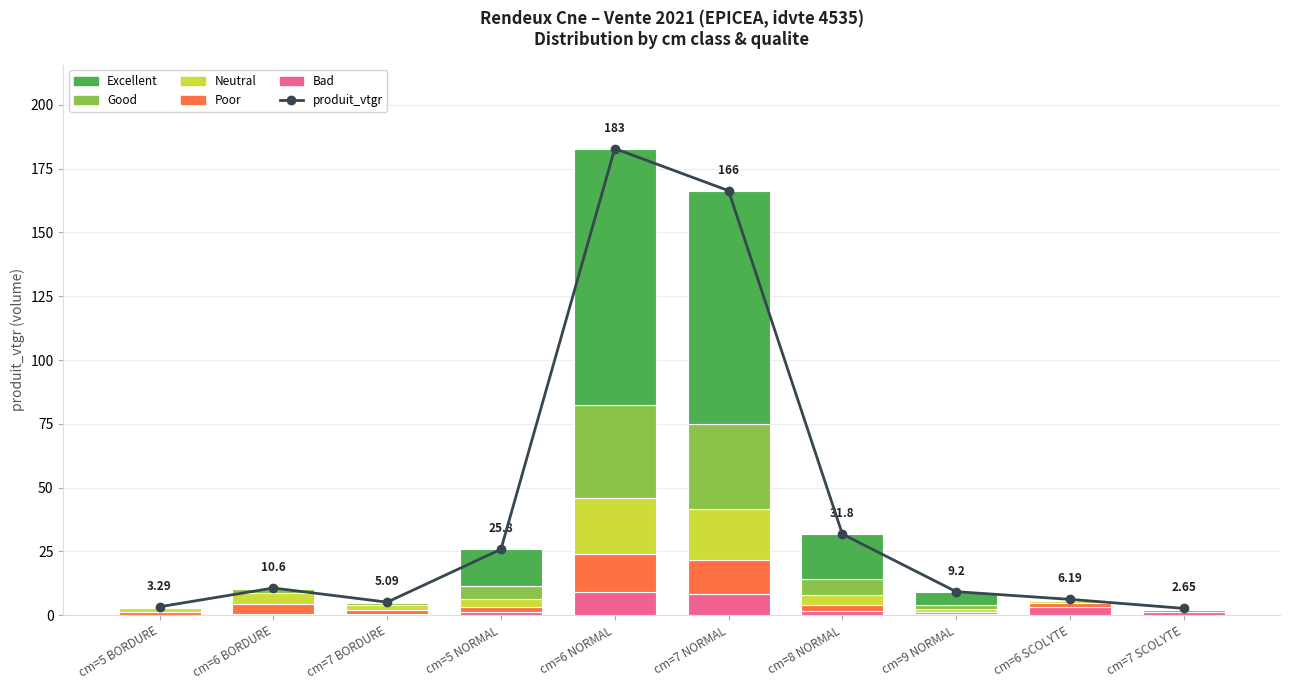

At which label is Neutral closest to 11?

cm=6 BORDURE